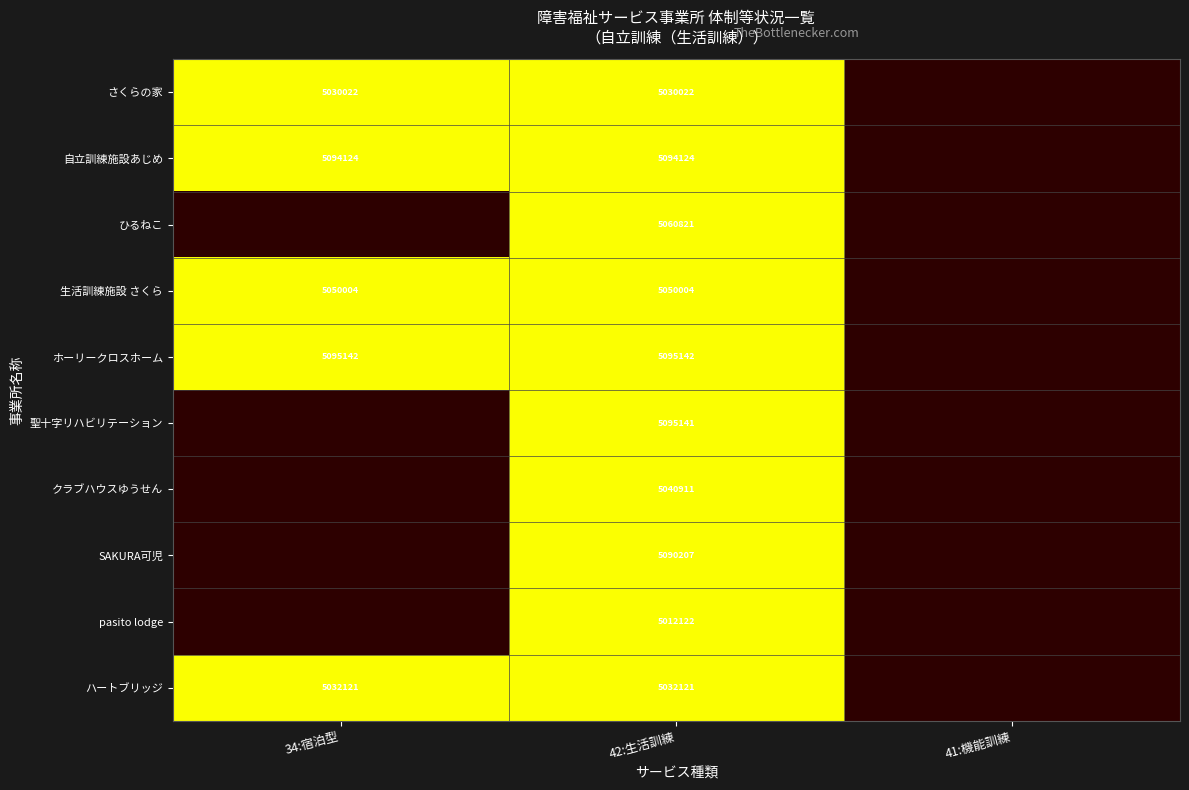

Is it true that SAKURA可児 equals 6746028 at 42:生活訓練?

False